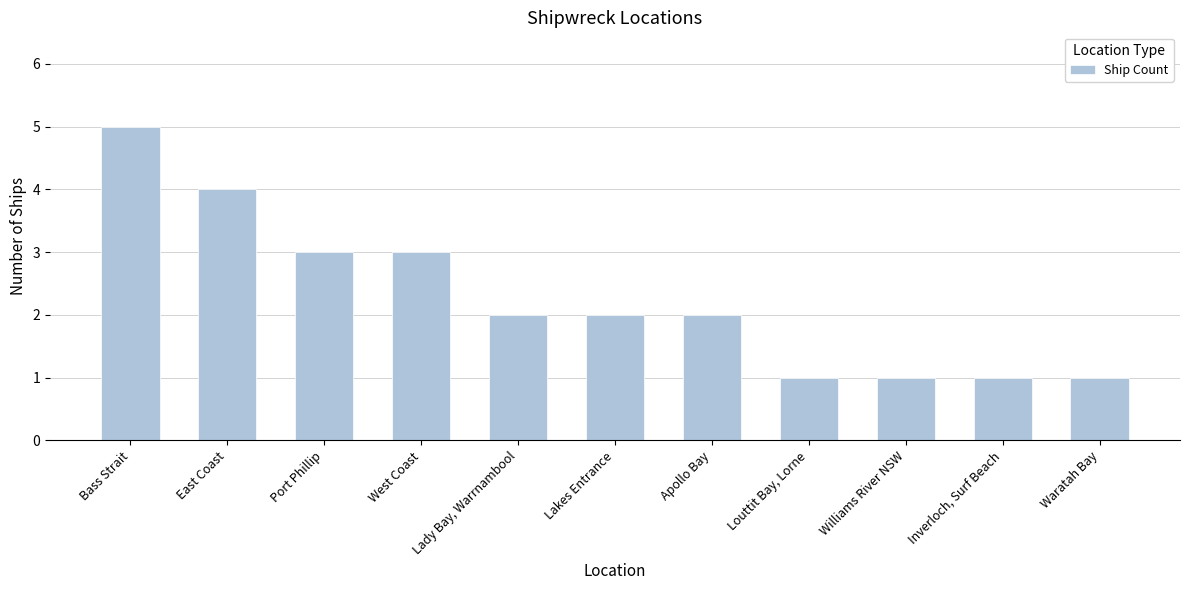

True or false: the data shows 3 at Apollo Bay.

False